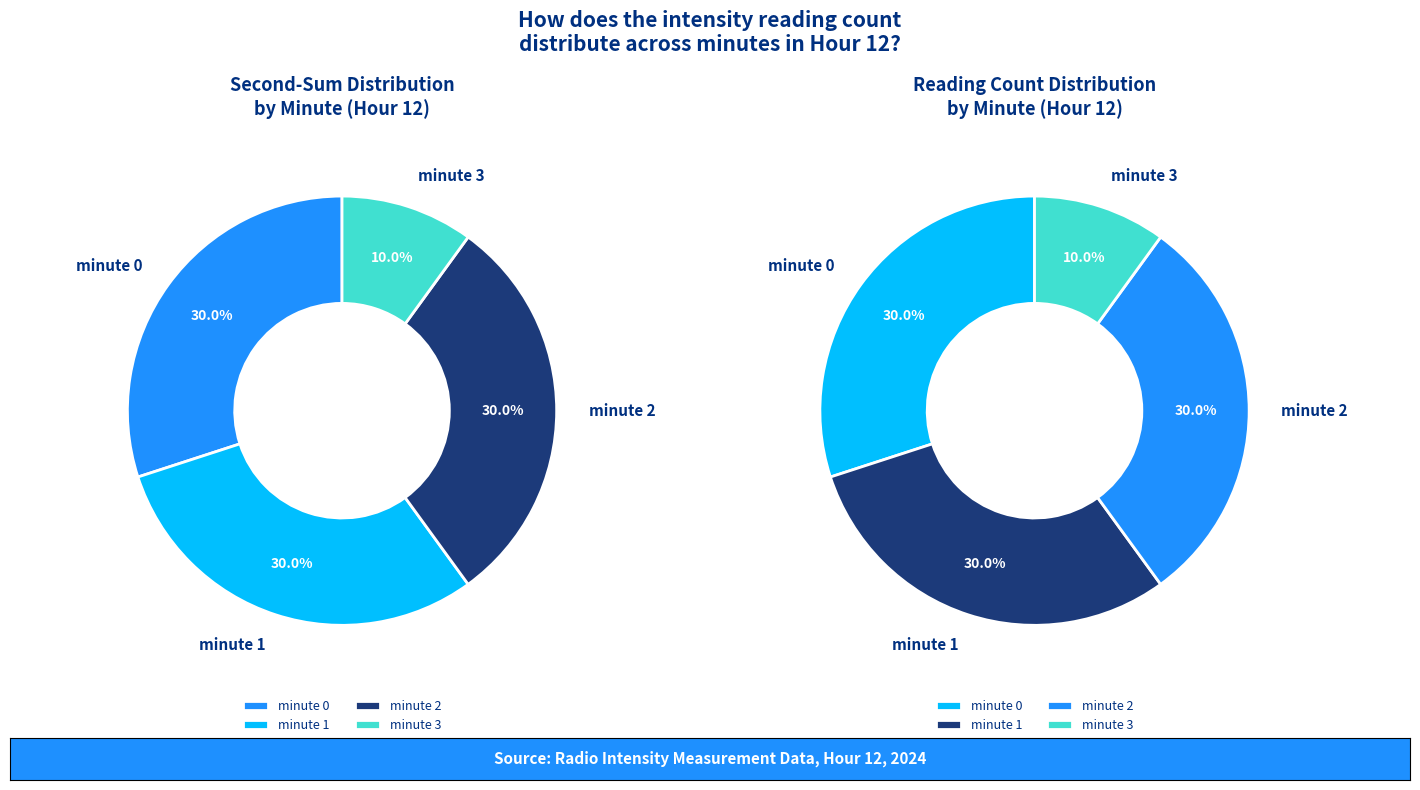

To the nearest percent, what percentage of the pie is minute 3?

10%